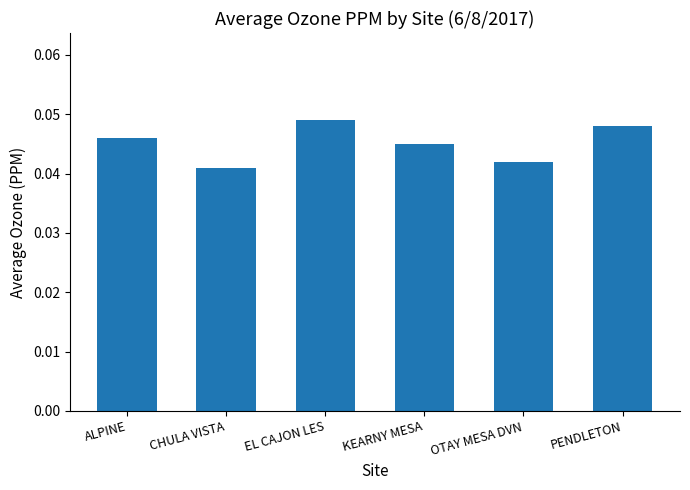

What is the label of the 2nd bar from the left?

CHULA VISTA